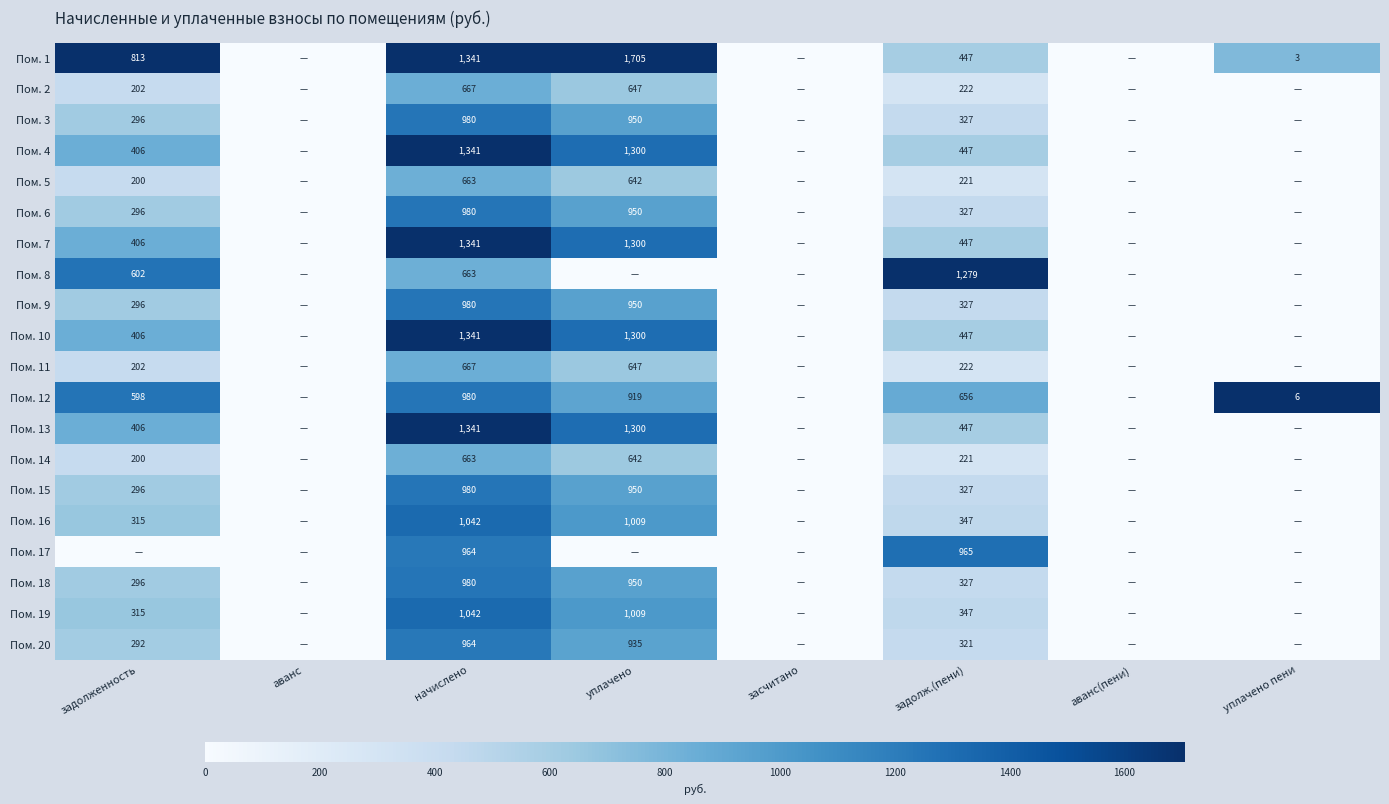

True or false: Пом. 2 has a value of 222 at задолж.(пени).

True